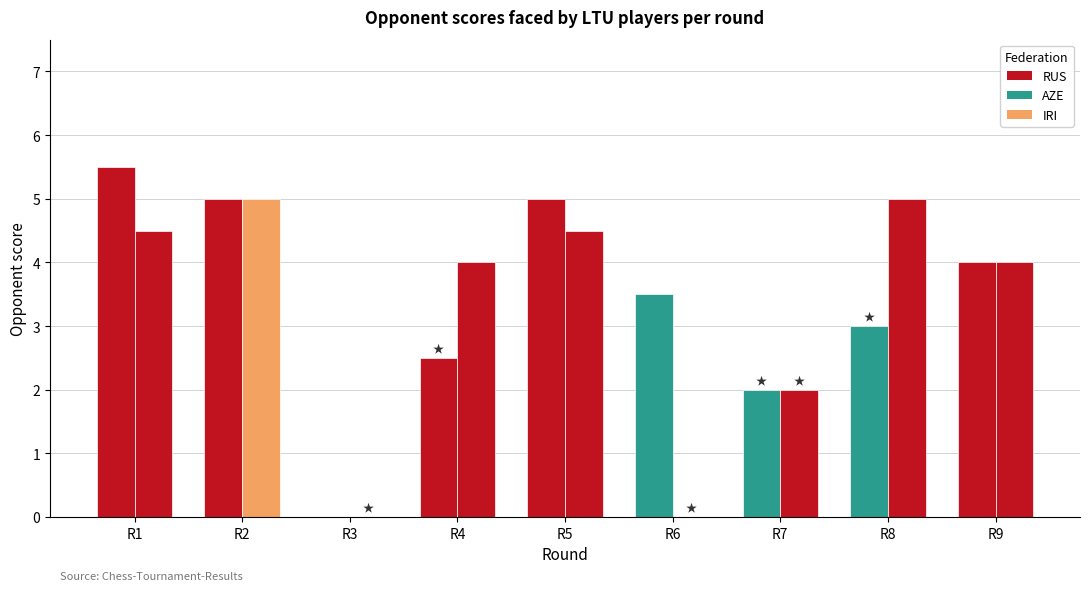

How many positive values does the AZE series have?

3